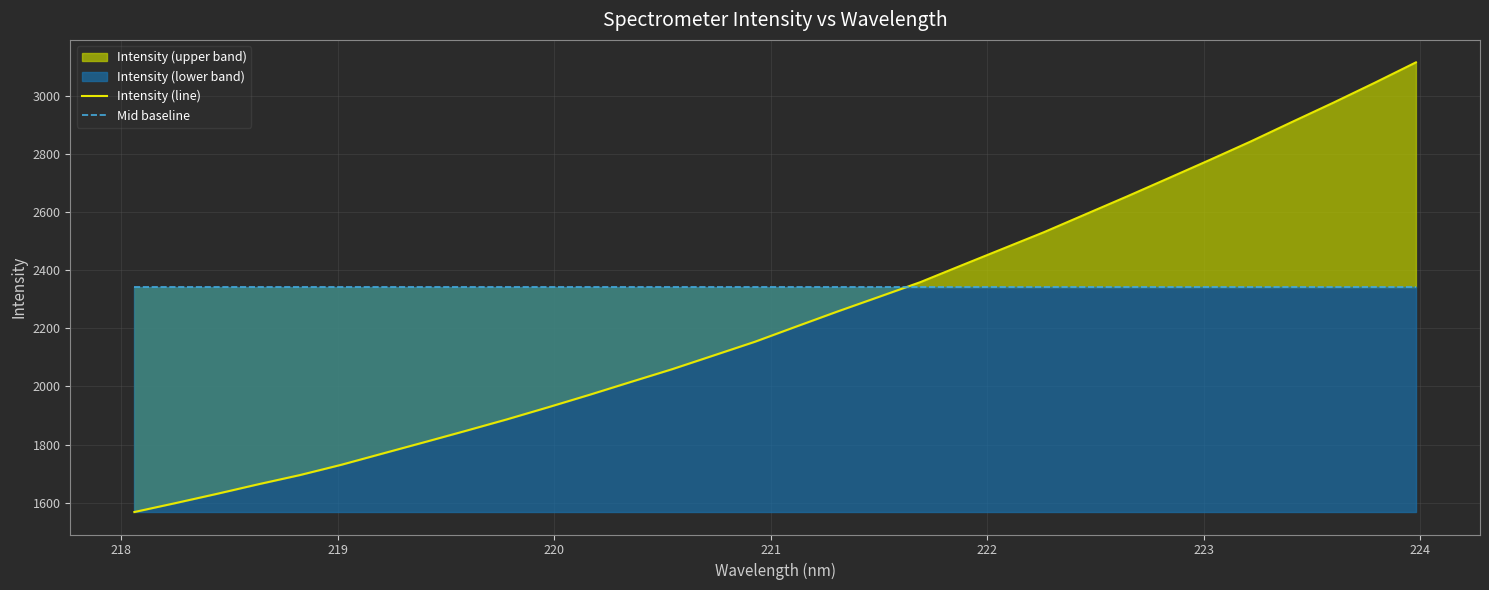

The Intensity (line) series shows 444.4 at 11. True or false?

False